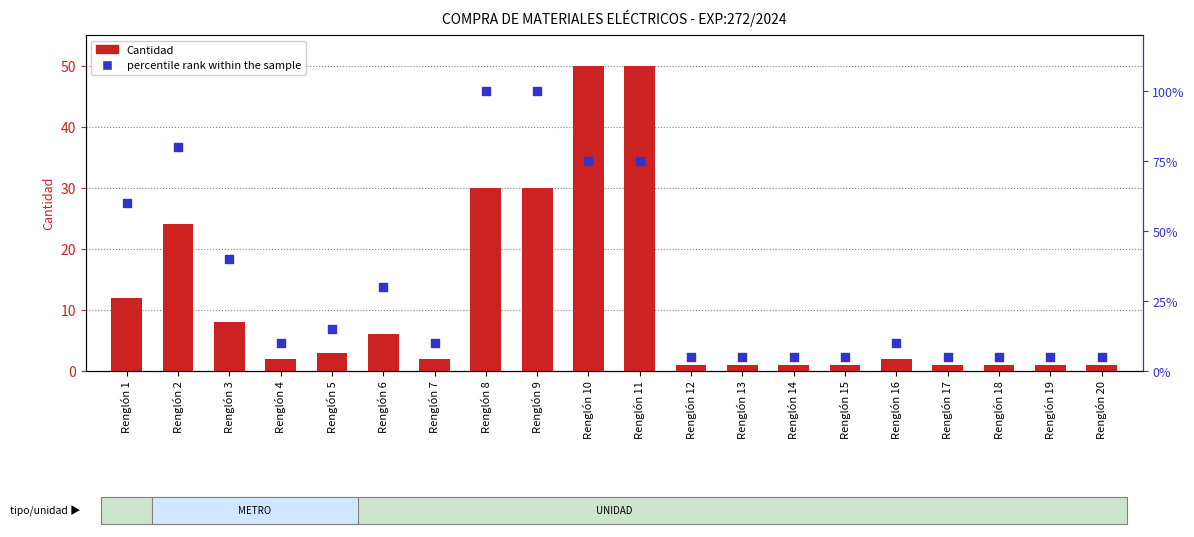

Which series reaches the maximum Y coordinate?

percentile rank within the sample